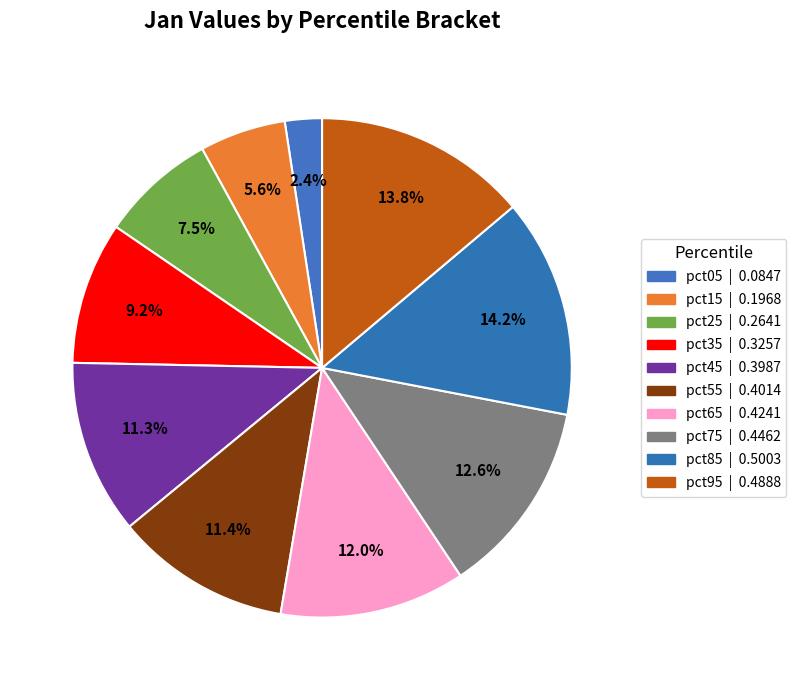

What is the largest slice in the pie chart?

pct85